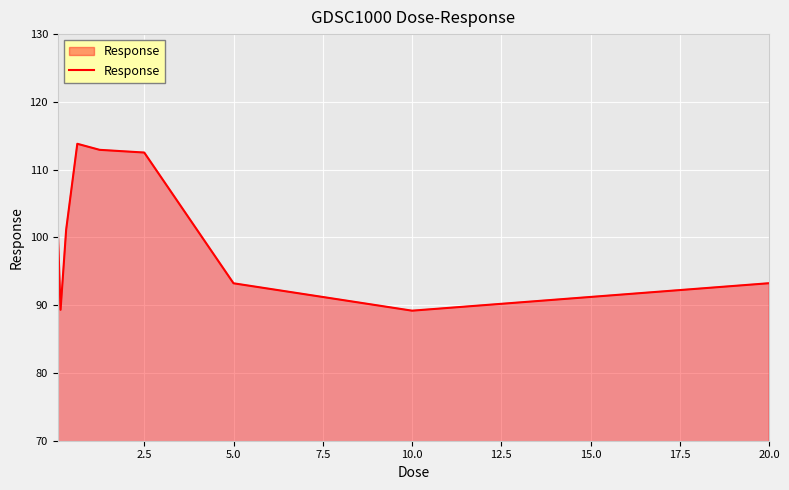

What is the maximum value shown in the chart?

113.8